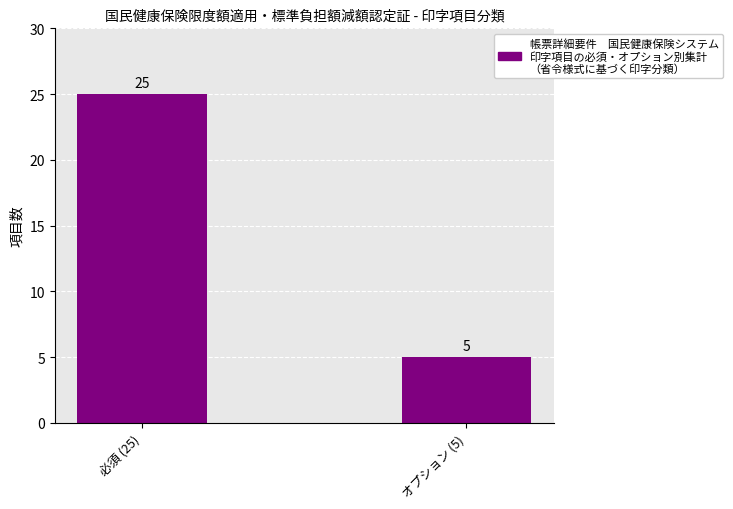

The value at オプション (5) is 5. True or false?

True